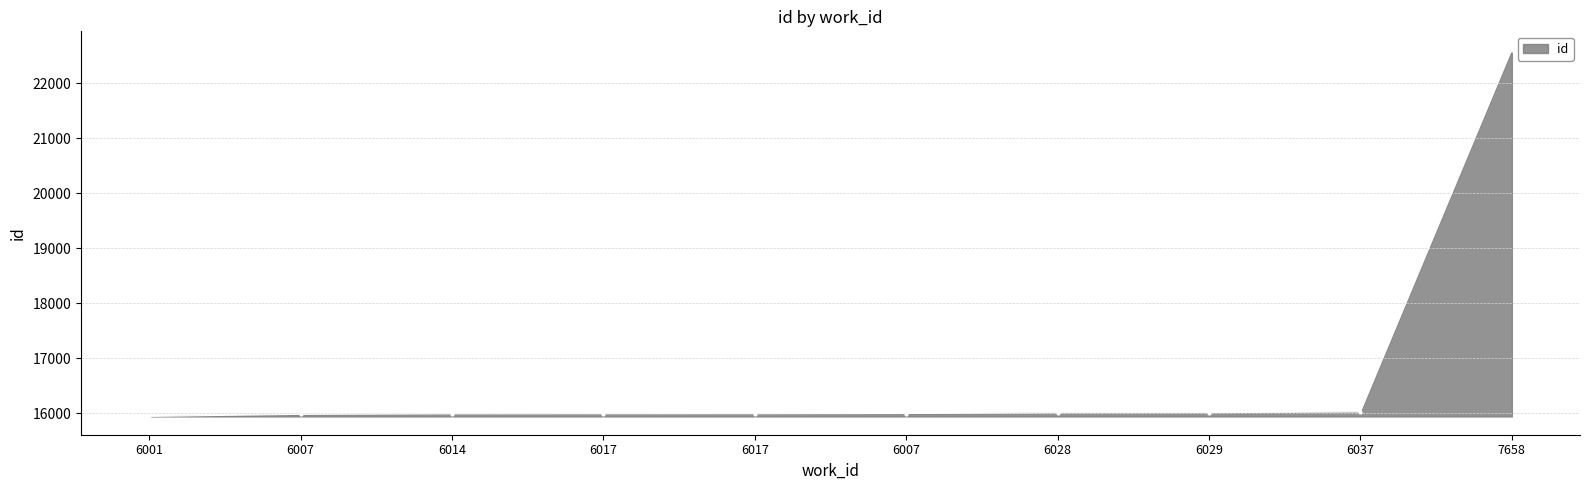

What is the difference between the maximum and minimum values?

6670